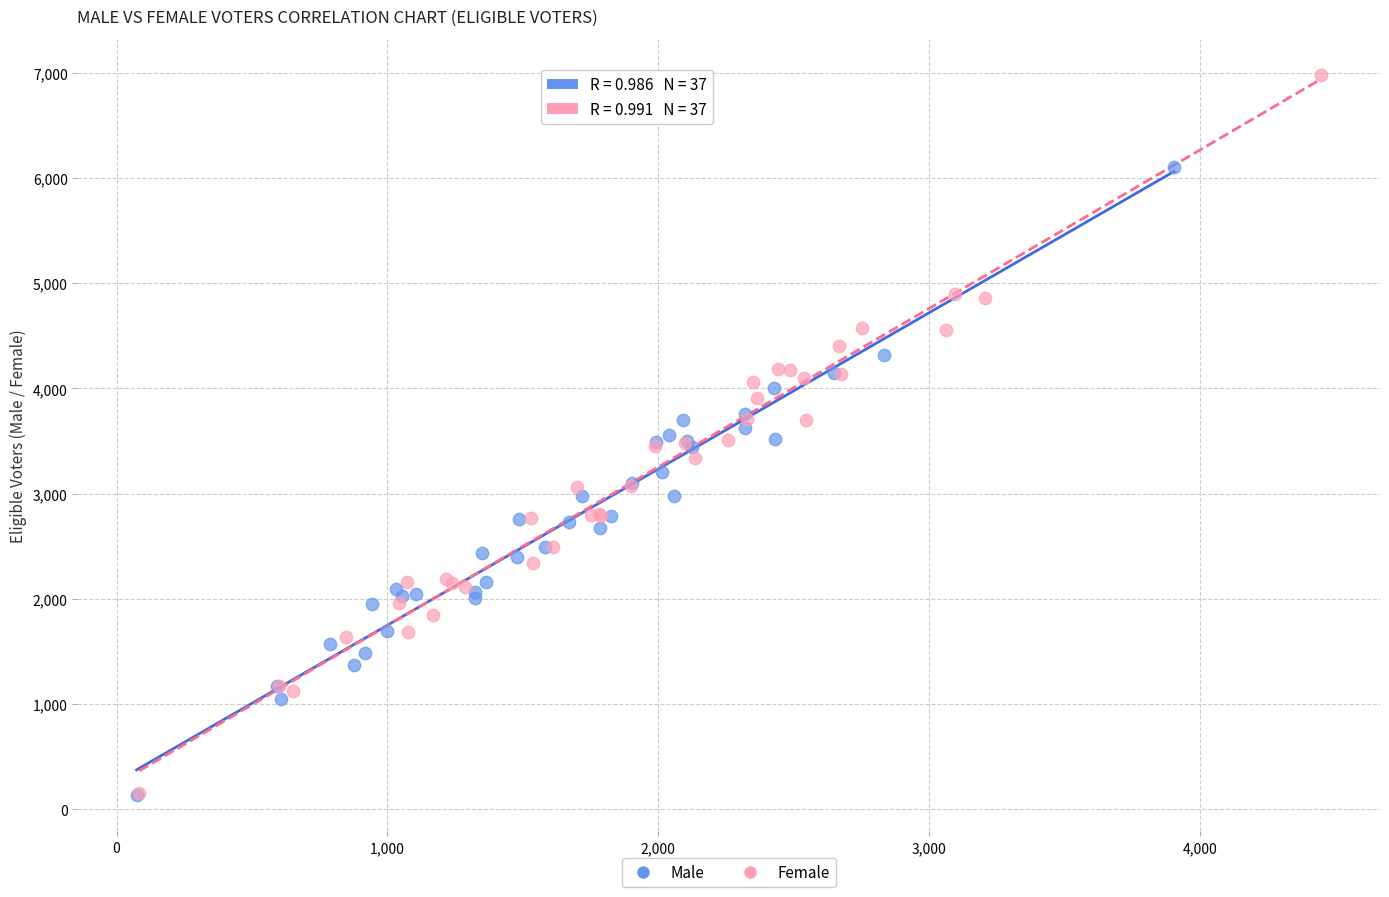

Which series reaches the maximum Y coordinate?

Female